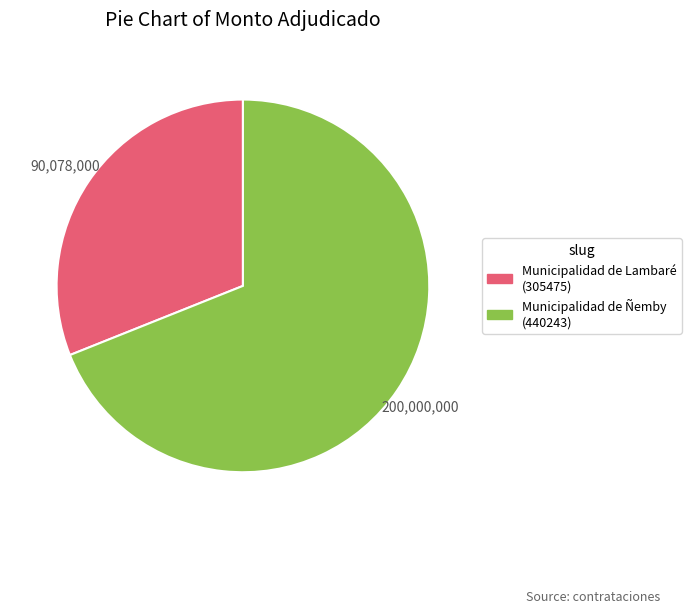

How many slices are in this pie chart?

2